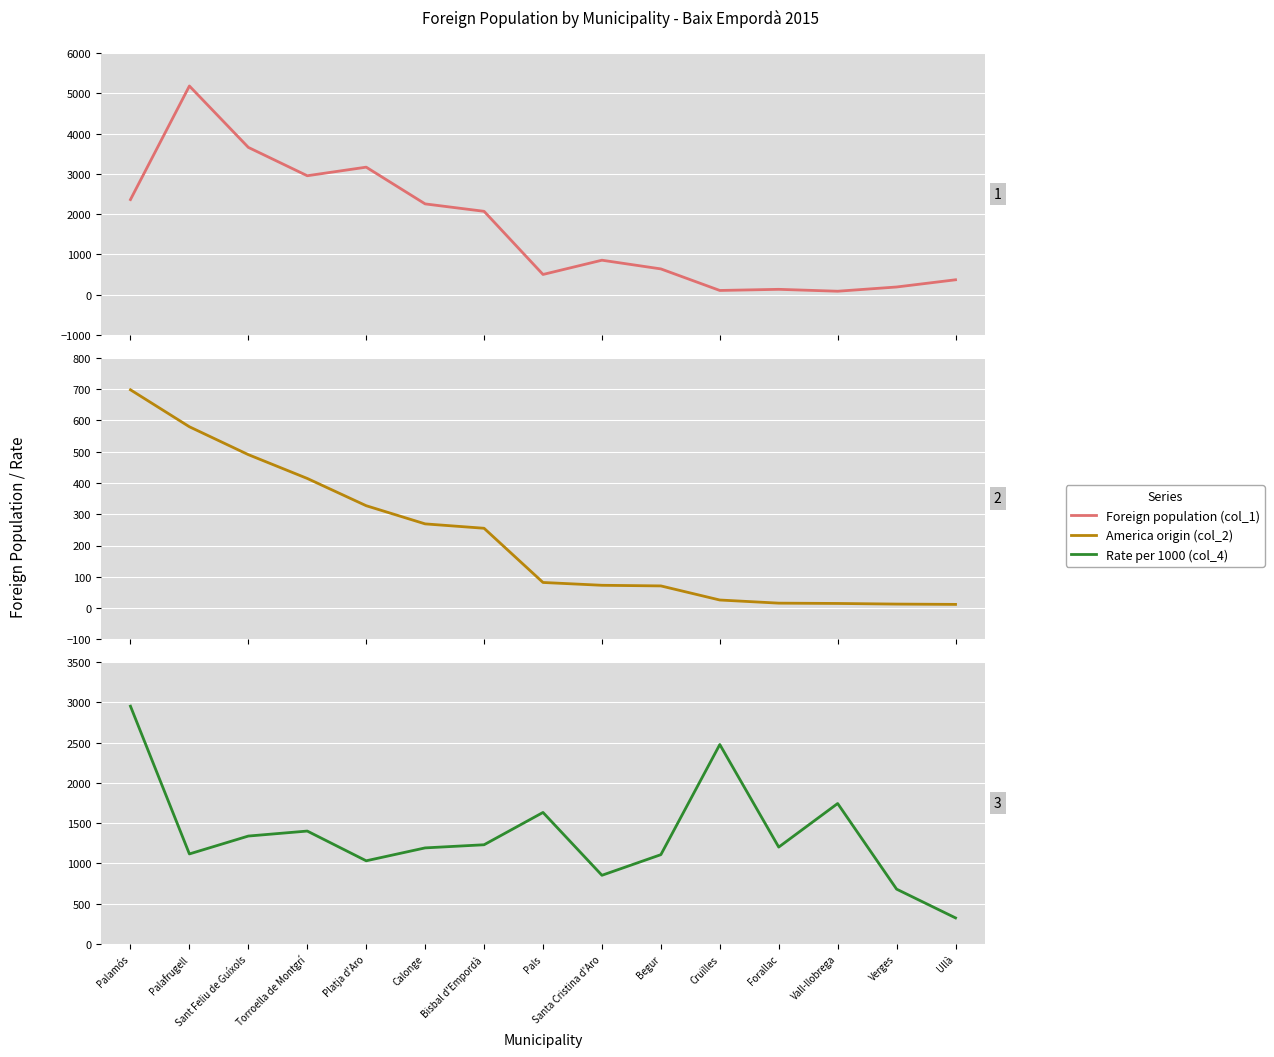

Reading left to right, list all the values displayed in this chart.

Foreign population (col_1): 2361	5181	3657	2953	3166	2254	2070	502	856	640	105	133	86	191	370
America origin (col_2): 697	579	490	414	327	269	255	82	73	71	26	16	15	13	12
Rate per 1000 (col_4): 2952	1118	1340	1402	1033	1193	1232	1633	853	1109	2476	1203	1744	681	324